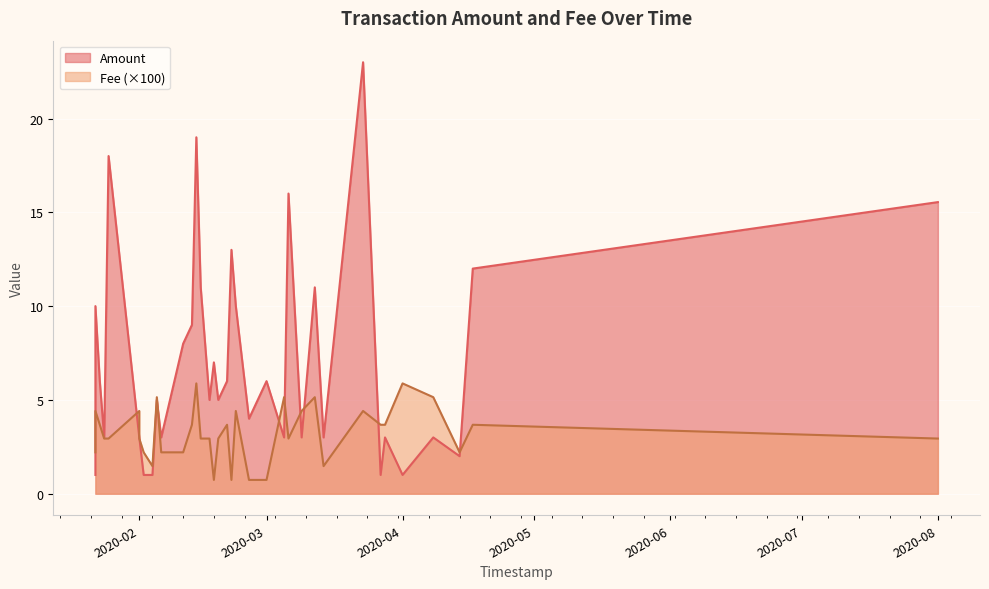

List the series in order of their overall mean, highest first.

Amount, Fee